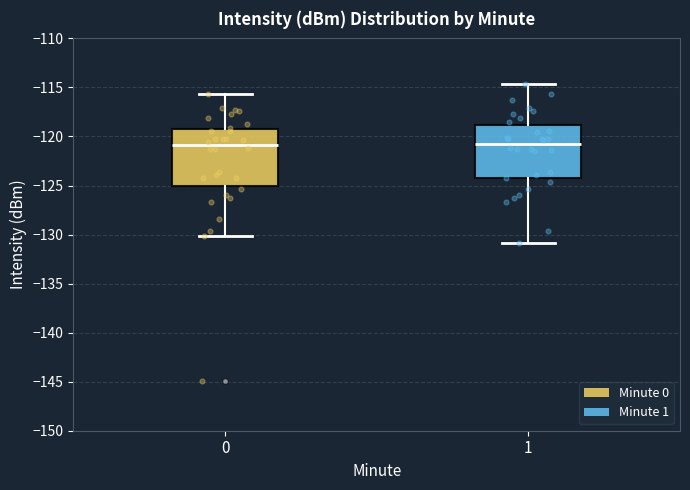

Reading left to right, read every box against the y-axis: the position of its median line, the range the box covers, and the ends of its whiskers. The values are not printed on the chart, so give them approximately, as read against the axis.

0: median -121.0, box -125.0 to -119.0, whiskers -130.0 to -115.5
1: median -120.5, box -124.0 to -119.0, whiskers -131.0 to -114.5